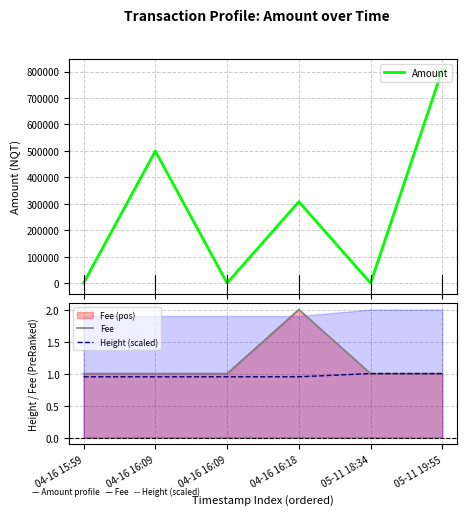

True or false: Amount and Height (scaled) intersect in this chart.

False